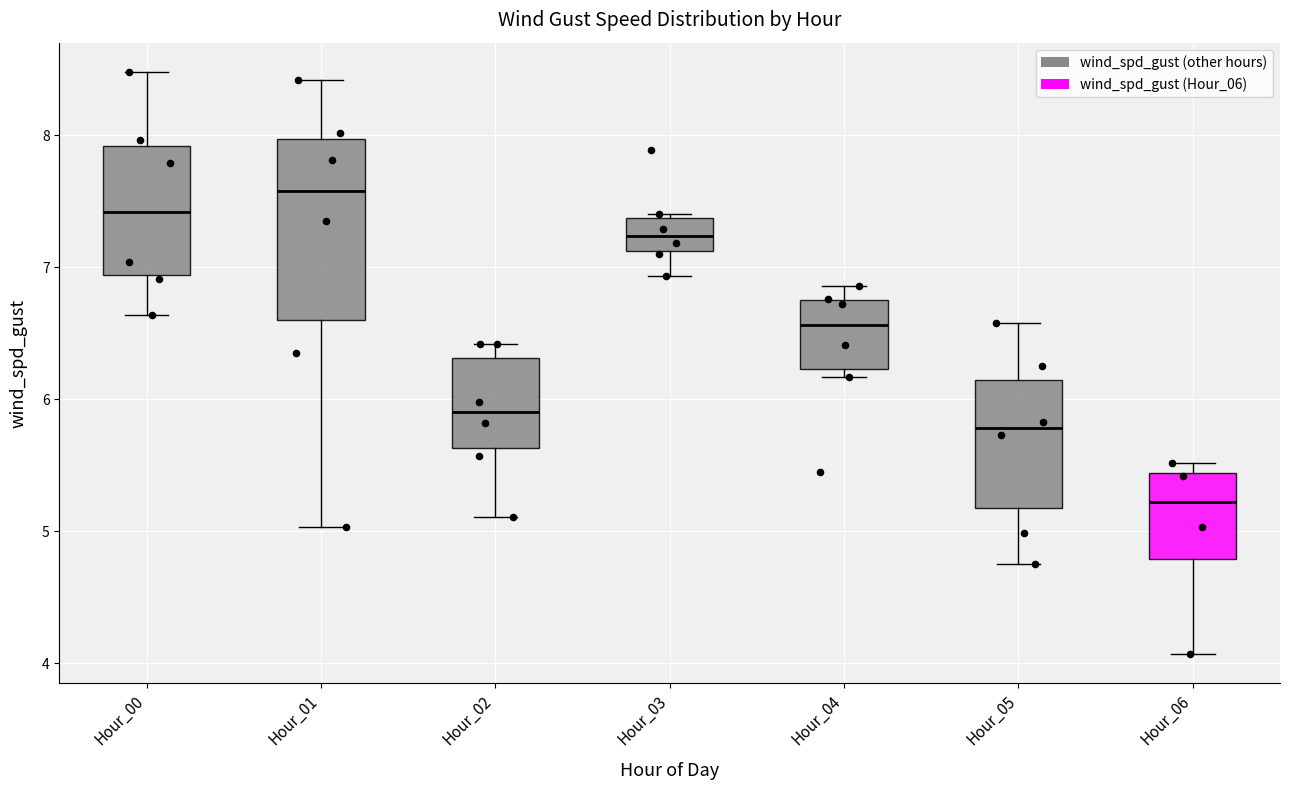

Where is the lower edge of the box for Hour_01 on the y-axis? The values are not printed on the chart, so give them approximately, as read against the axis.

6.6